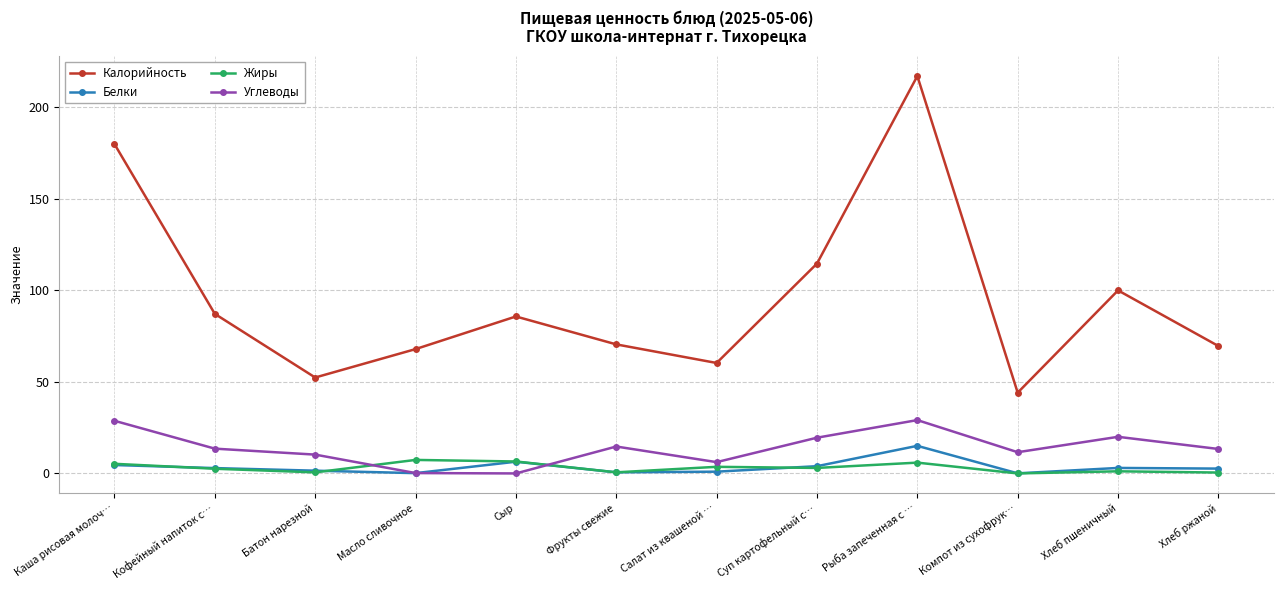

In Углеводы, how many points are higher than both neighbors (excluding endpoints)?

3